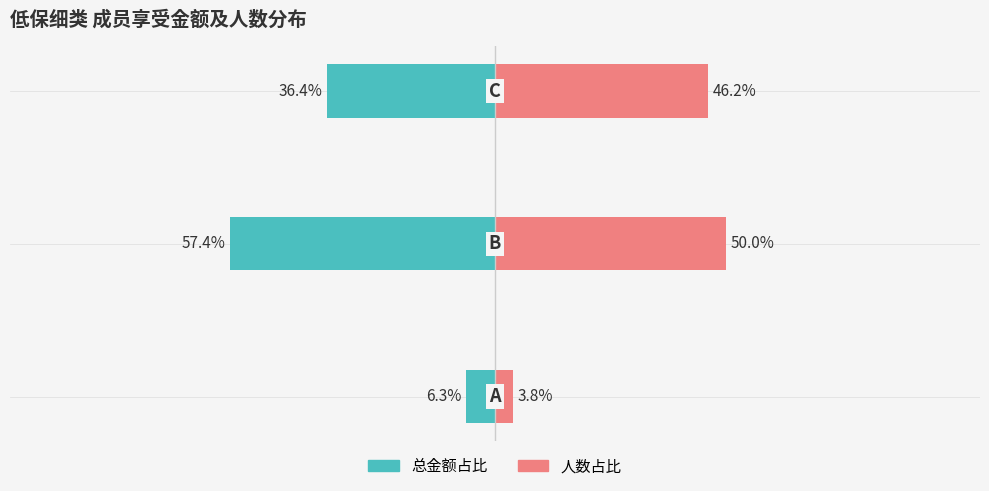

The value of 总金额占比 at 1 is -16.8. True or false?

False